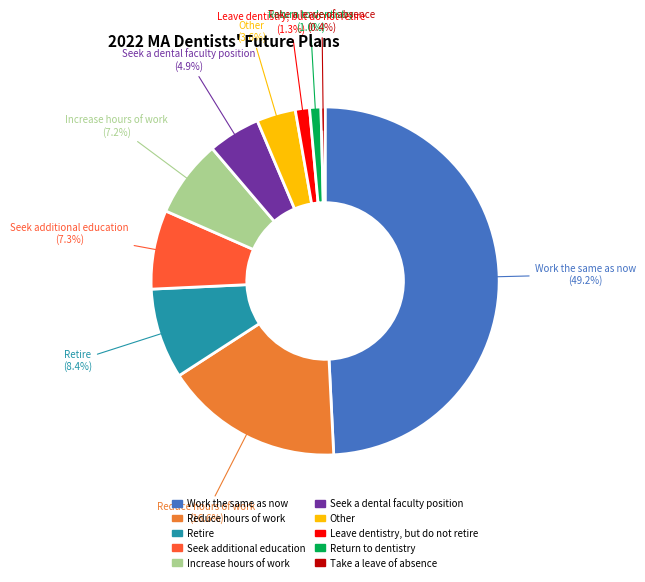

Rank the categories by value from highest to lowest.

Work the same as now, Reduce hours of work, Retire, Seek additional education, Increase hours of work, Seek a dental faculty position, Other, Leave dentistry, but do not retire, Return to dentistry, Take a leave of absence